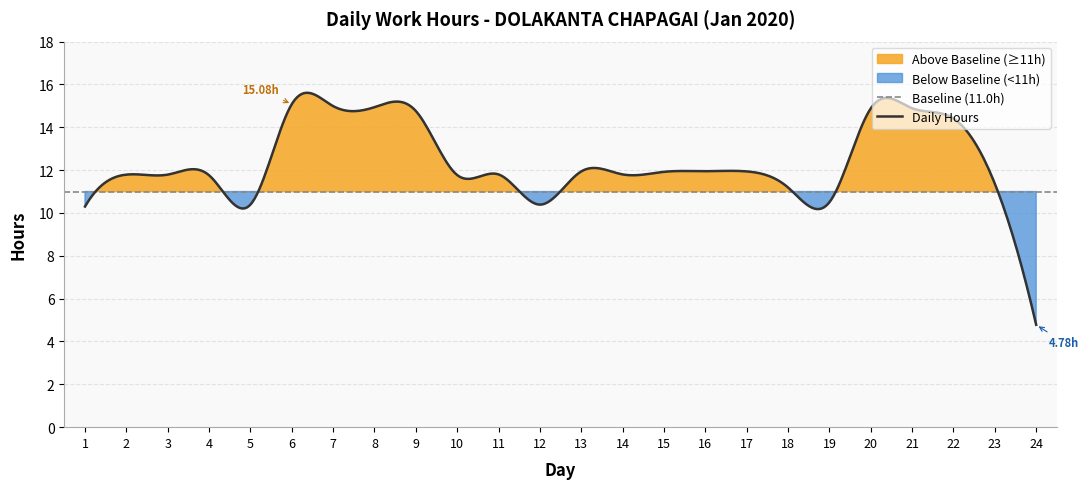

Reading left to right, what are all the values shown in this chart?

10.3	11.8	11.8	11.8	10.4	15.1	15.0	14.9	14.8	11.8	11.8	10.4	11.9	11.8	11.9	11.9	11.9	11.2	10.5	14.9	14.9	14.4	11.4	4.8